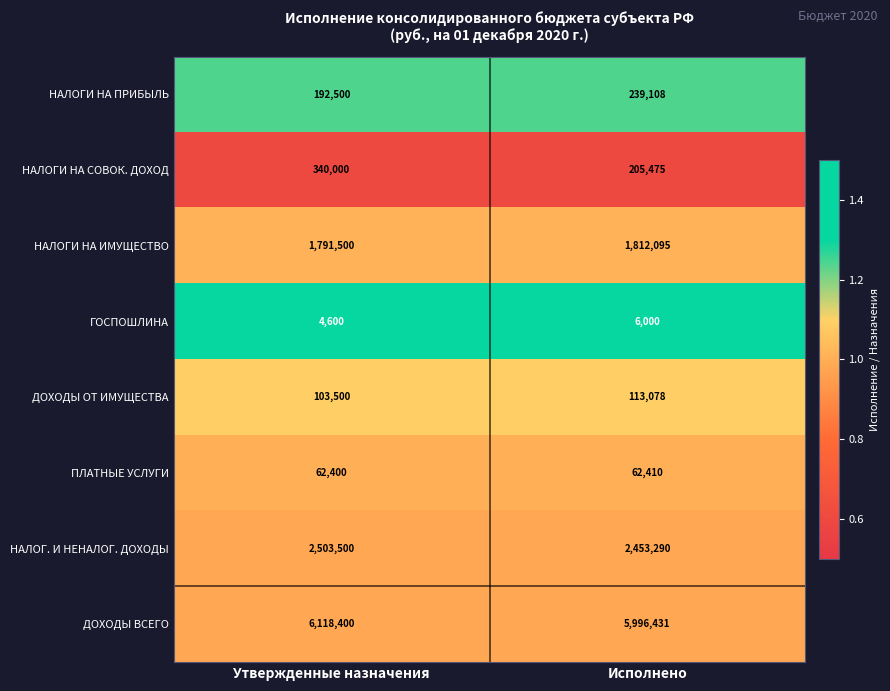

What is the difference between the highest and lowest values at Утвержденные назначения?

6113800